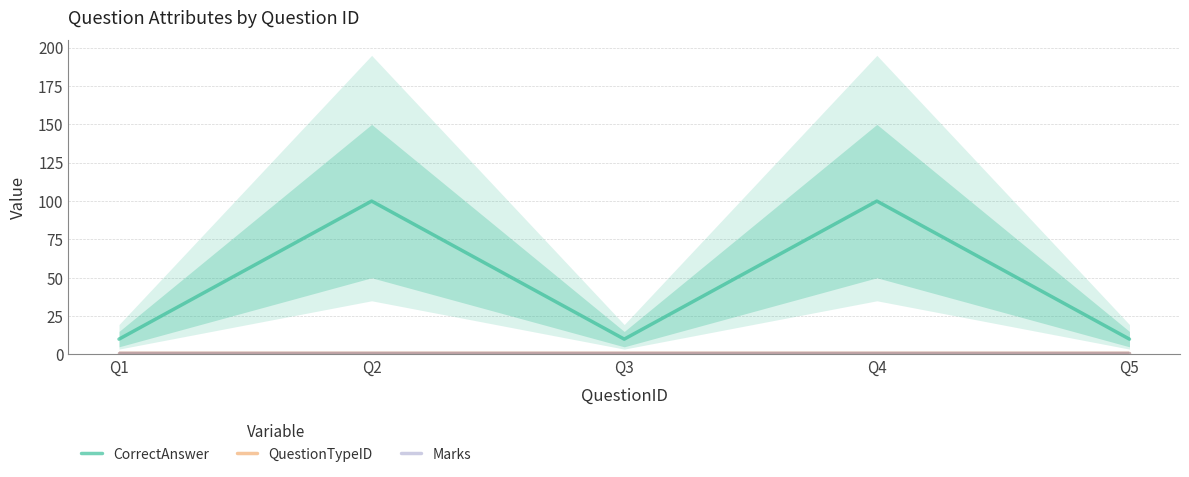

At which category is the sum across all series the highest?

Q2